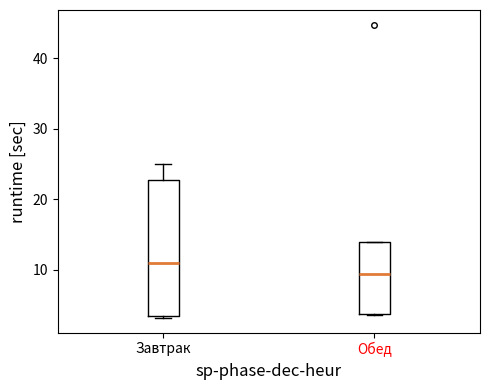

Which box is the tallest, from its lower edge to its upper edge?

Завтрак